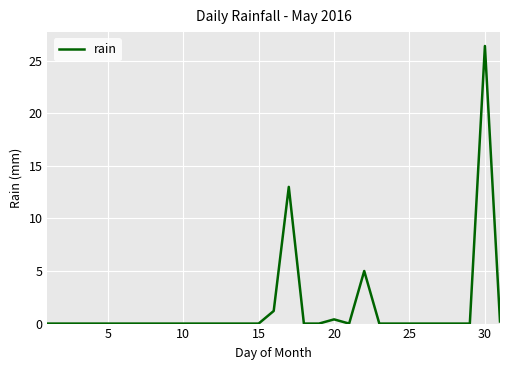

What is the difference between the maximum and minimum values?

26.4